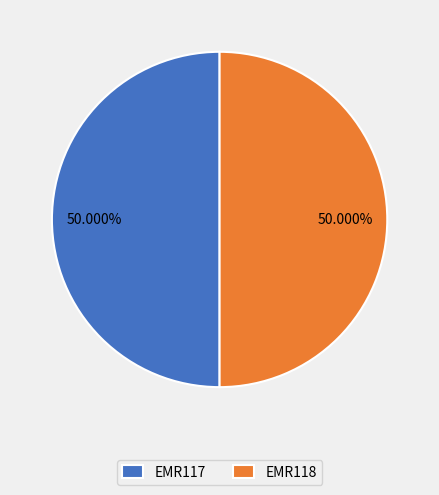

True or false: EMR118 accounts for 50% of the total.

True